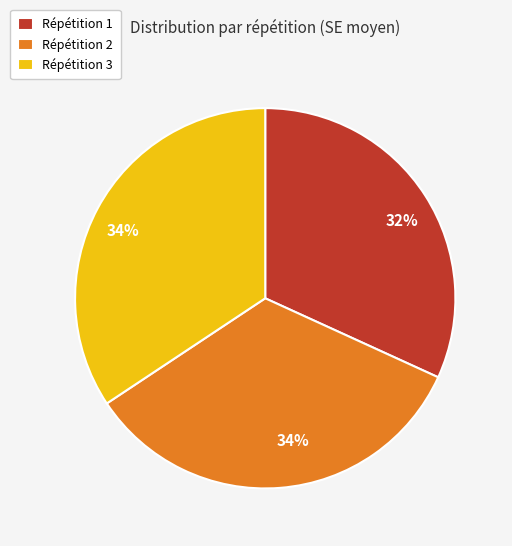

To the nearest percent, what is the average slice percentage?

33%